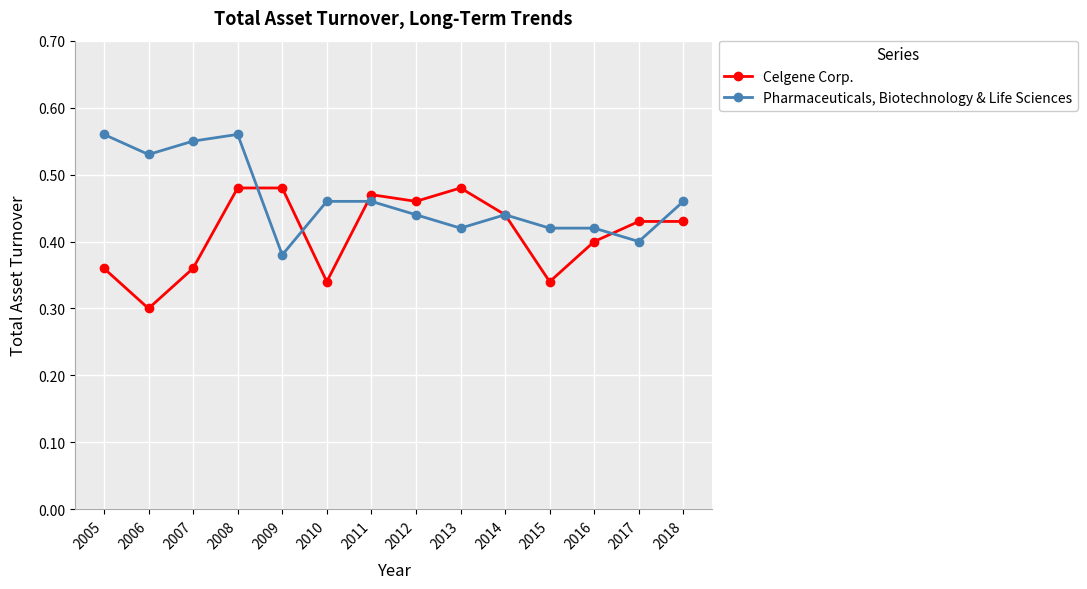

Which series ends up on top after the final intersection of Pharmaceuticals, Biotechnology & Life Sciences and Celgene Corp.?

Pharmaceuticals, Biotechnology & Life Sciences